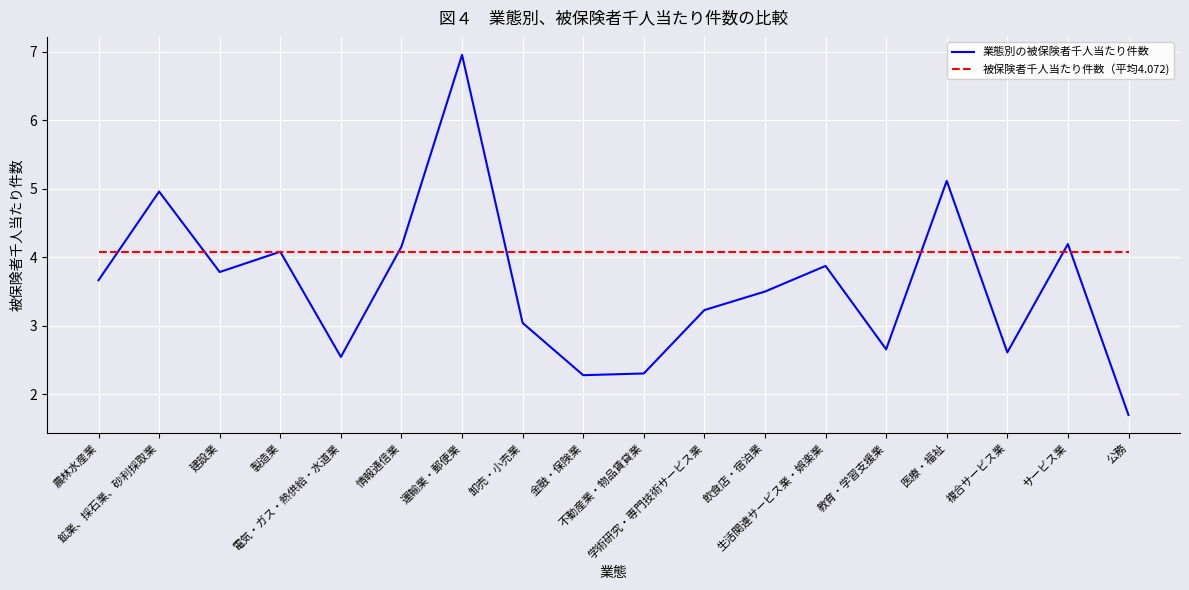

List the series in order of their peak value, lowest first.

被保険者千人当たり件数（平均4.072), 業態別の被保険者千人当たり件数